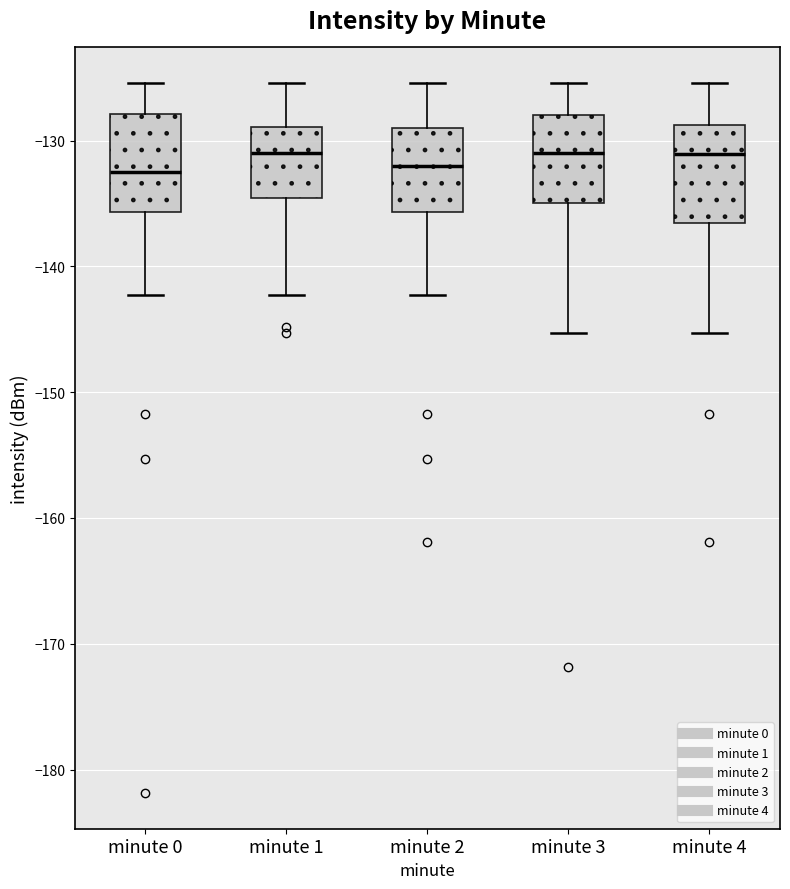

Where does the lower whisker of the box for minute 2 end on the y-axis? The values are not printed on the chart, so give them approximately, as read against the axis.

-142